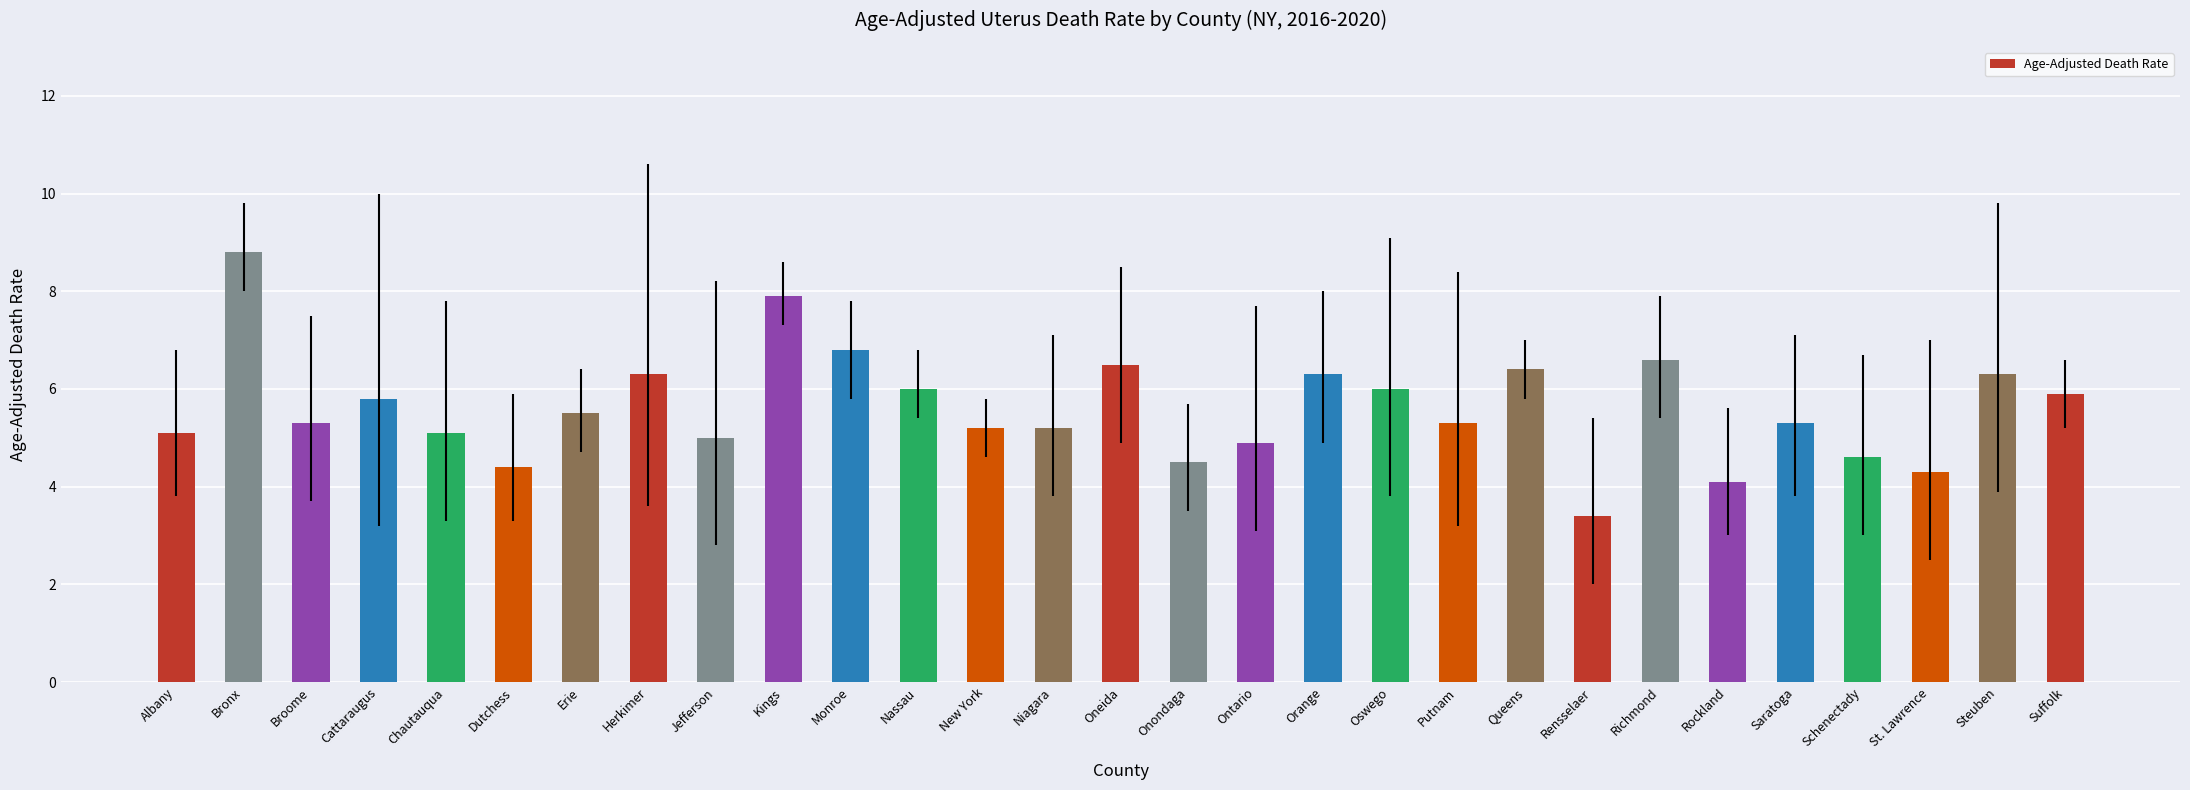

Reading right to left, list all the values displayed in this chart.

Suffolk=5.9	Steuben=6.3	St. Lawrence=4.3	Schenectady=4.6	Saratoga=5.3	Rockland=4.1	Richmond=6.6	Rensselaer=3.4	Queens=6.4	Putnam=5.3	Oswego=6.0	Orange=6.3	Ontario=4.9	Onondaga=4.5	Oneida=6.5	Niagara=5.2	New York=5.2	Nassau=6.0	Monroe=6.8	Kings=7.9	Jefferson=5.0	Herkimer=6.3	Erie=5.5	Dutchess=4.4	Chautauqua=5.1	Cattaraugus=5.8	Broome=5.3	Bronx=8.8	Albany=5.1